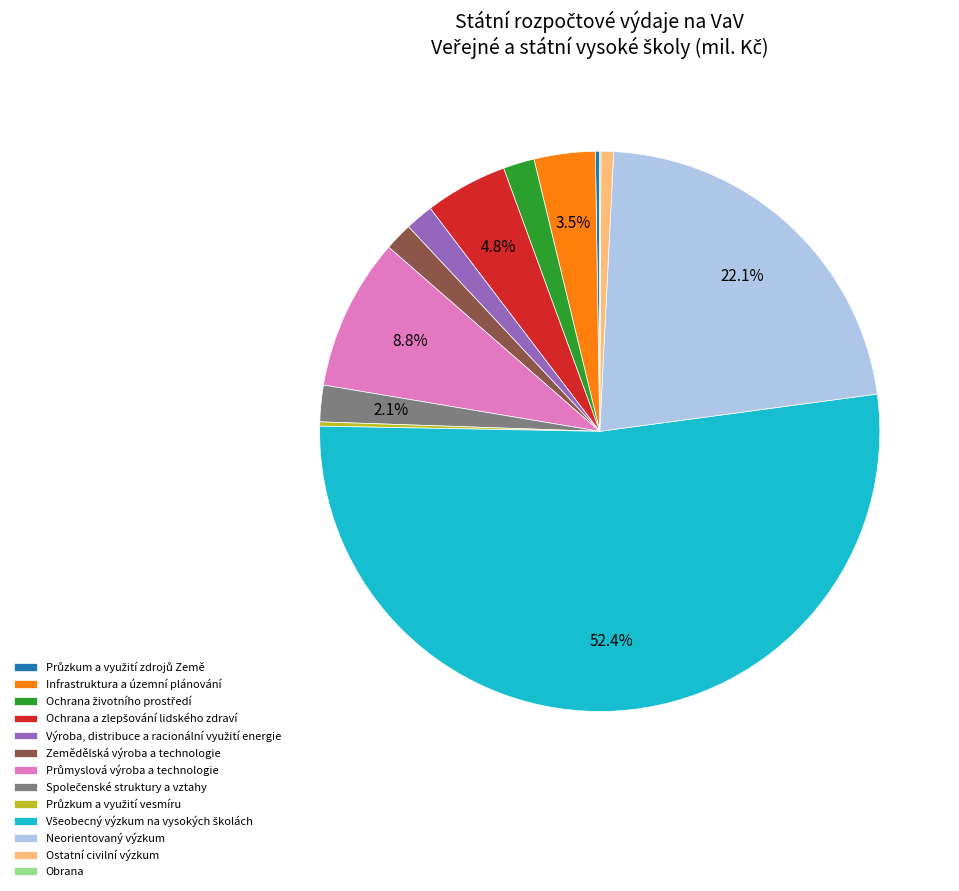

Which has a higher value, Neorientovaný výzkum or Ostatní civilní výzkum?

Neorientovaný výzkum